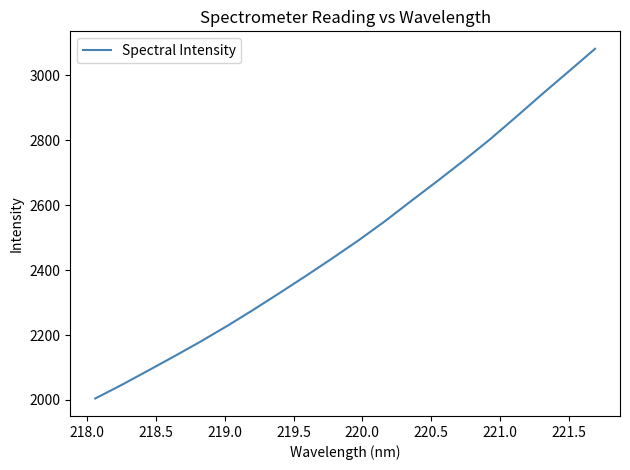

What is the difference between the maximum and minimum values?

1077.5